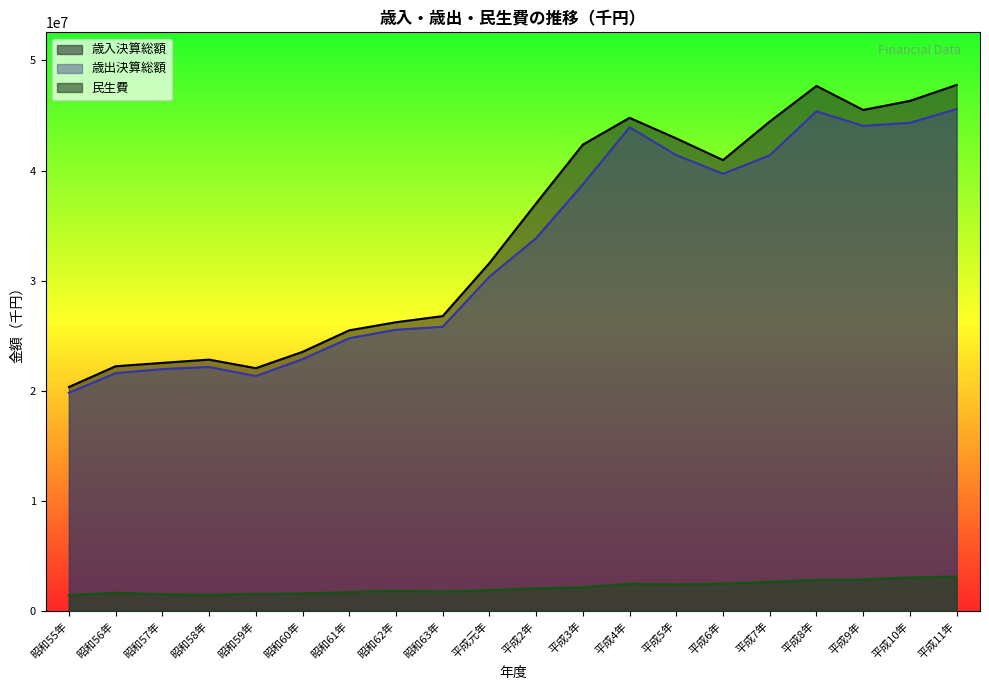

What is the difference between the maximum and minimum values in the 歳出決算総額 series?

25773017